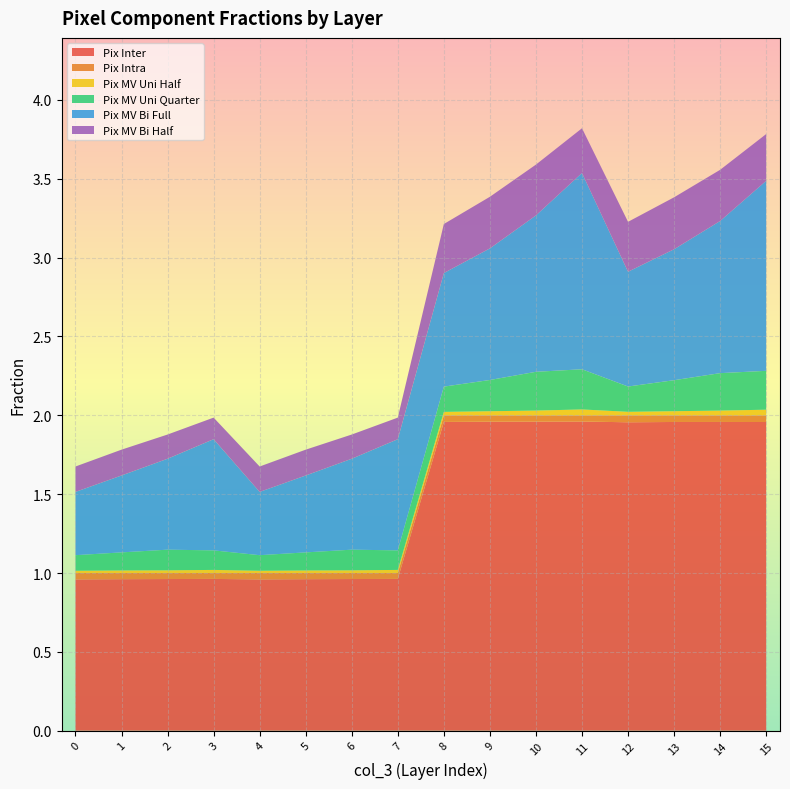

Reading left to right, what are all the values shown in this chart?

Pix Inter: 0=1.0	0=1.0	0=1.0	0=1.0	0=1.0	0=1.0	0=1.0	0=1.0	1=2.0	1=2.0	1=2.0	1=2.0	1=2.0	1=2.0	1=2.0	1=2.0
Pix Intra: 0=0.0	0=0.0	0=0.0	0=0.0	0=0.0	0=0.0	0=0.0	0=0.0	1=0.0	1=0.0	1=0.0	1=0.0	1=0.0	1=0.0	1=0.0	1=0.0
Pix MV Uni Half: 0=0.0	0=0.0	0=0.0	0=0.0	0=0.0	0=0.0	0=0.0	0=0.0	1=0.0	1=0.0	1=0.0	1=0.0	1=0.0	1=0.0	1=0.0	1=0.0
Pix MV Uni Quarter: 0=0.1	0=0.1	0=0.1	0=0.1	0=0.1	0=0.1	0=0.1	0=0.1	1=0.2	1=0.2	1=0.2	1=0.3	1=0.2	1=0.2	1=0.2	1=0.2
Pix MV Bi Full: 0=0.4	0=0.5	0=0.6	0=0.7	0=0.4	0=0.5	0=0.6	0=0.7	1=0.7	1=0.8	1=1.0	1=1.2	1=0.7	1=0.8	1=1.0	1=1.2
Pix MV Bi Half: 0=0.2	0=0.2	0=0.2	0=0.1	0=0.2	0=0.2	0=0.2	0=0.1	1=0.3	1=0.3	1=0.3	1=0.3	1=0.3	1=0.3	1=0.3	1=0.3